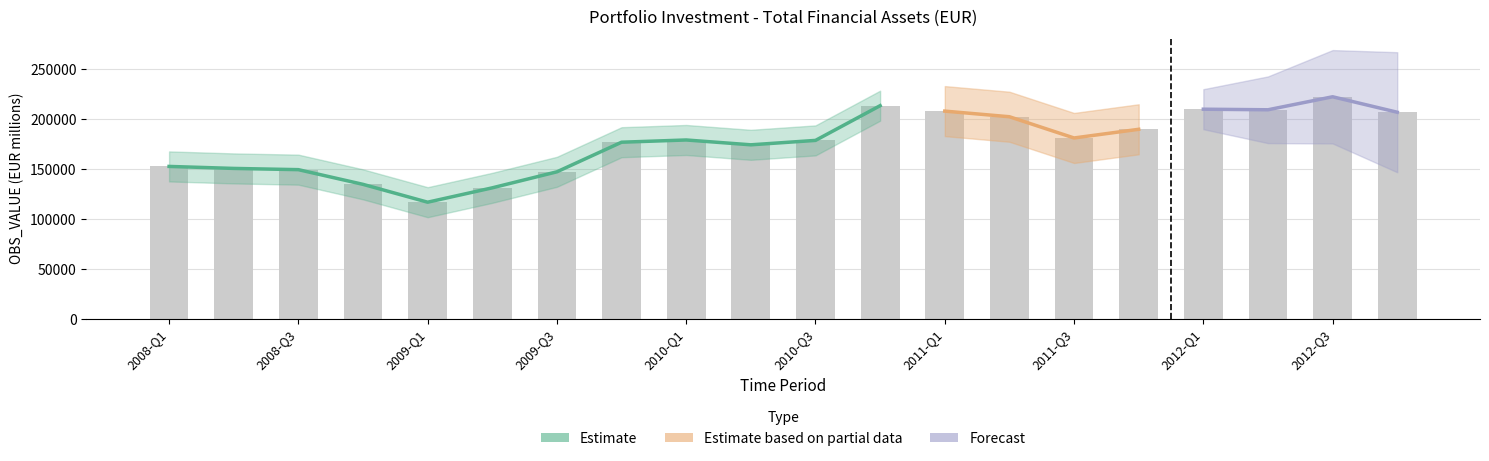

How many data points are above 178899?

10